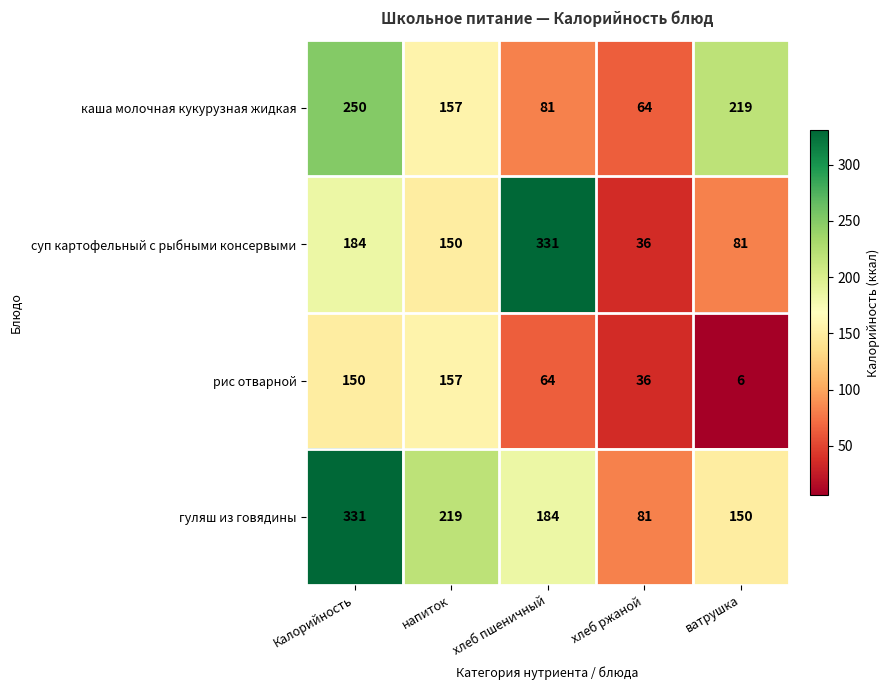

How many data points in каша молочная кукурузная жидкая are less than 157?

2